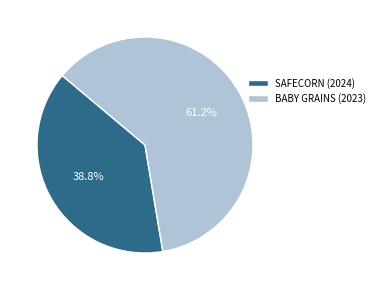

What is the smallest slice in the pie chart?

SAFECORN (2024)